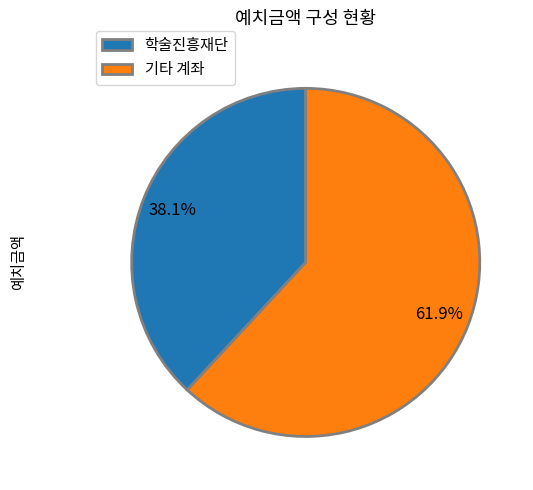

To the nearest percent, what is the difference between the largest and smallest slice percentages?

24%